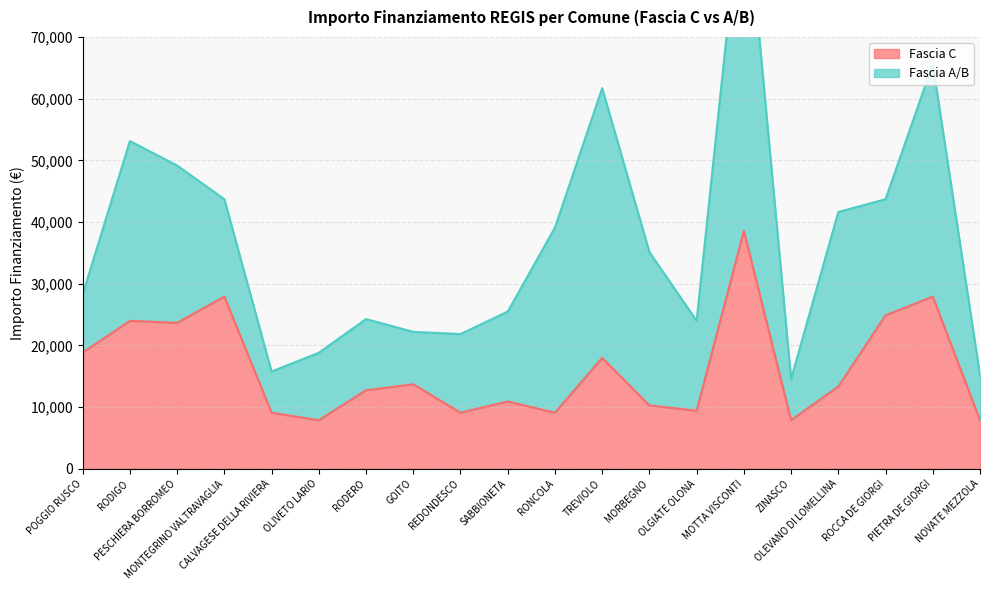

Which has a higher value, OLEVANO DI LOMELLINA or OLIVETO LARIO?

OLEVANO DI LOMELLINA